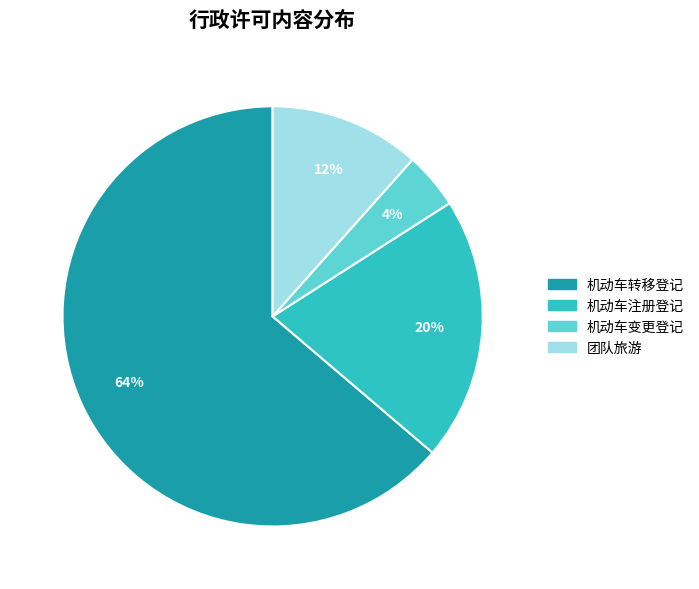

How many segments does this pie chart have?

4